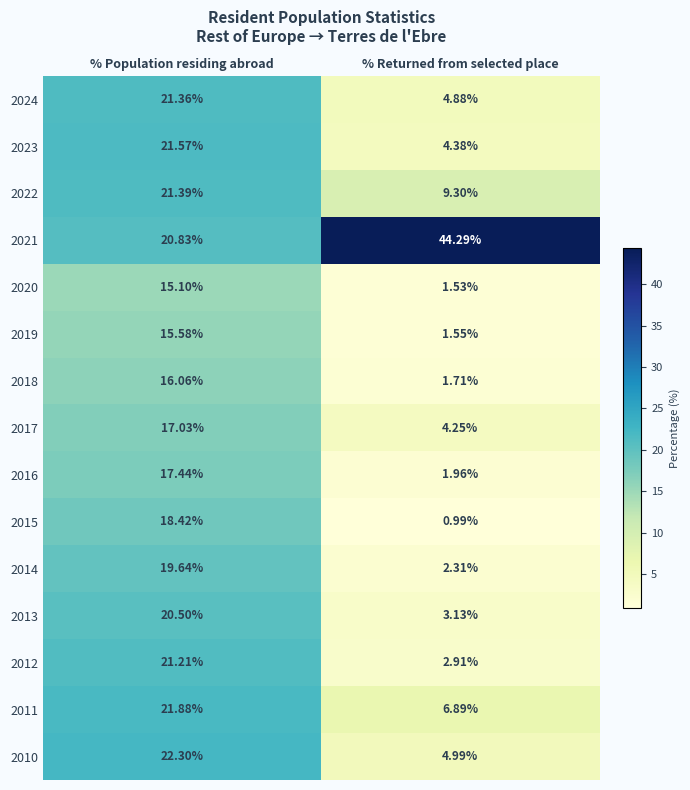

Which series has the largest range (max minus min)?

2021